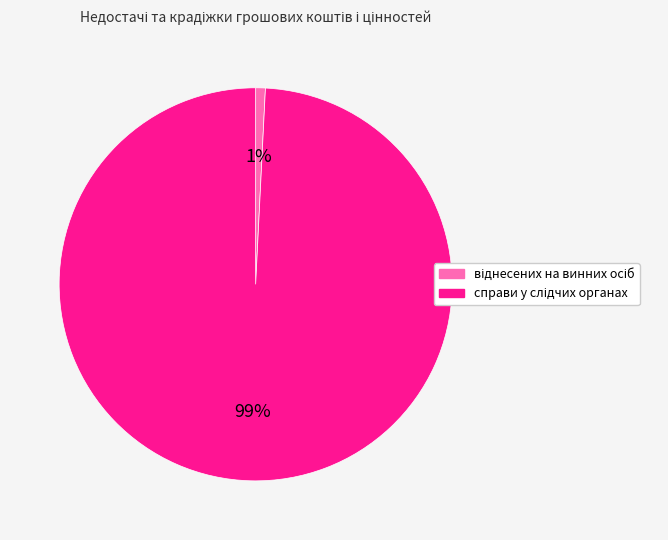

Is there any slice that represents more than half of the pie?

Yes